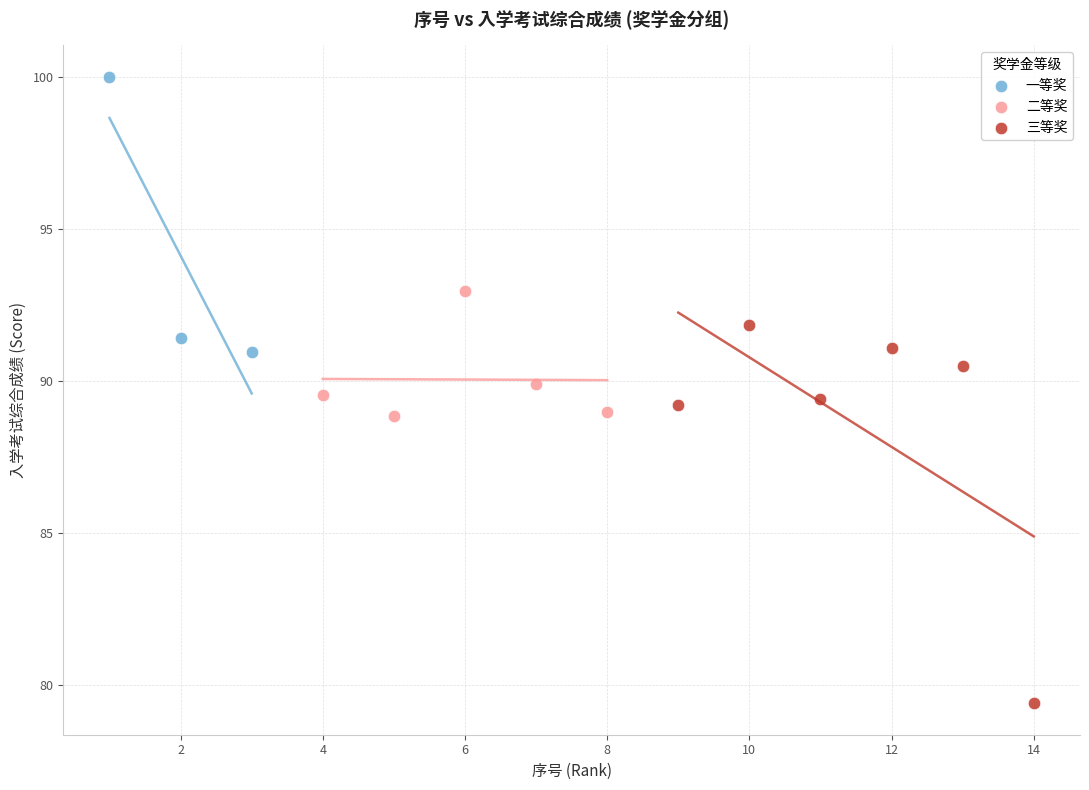

Which series contains the lowest Y value?

三等奖